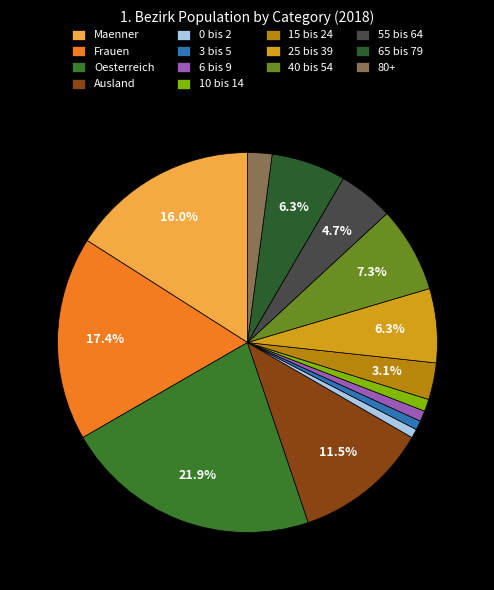

What percentage is the 55 bis 64 slice, to the nearest percent?

5%